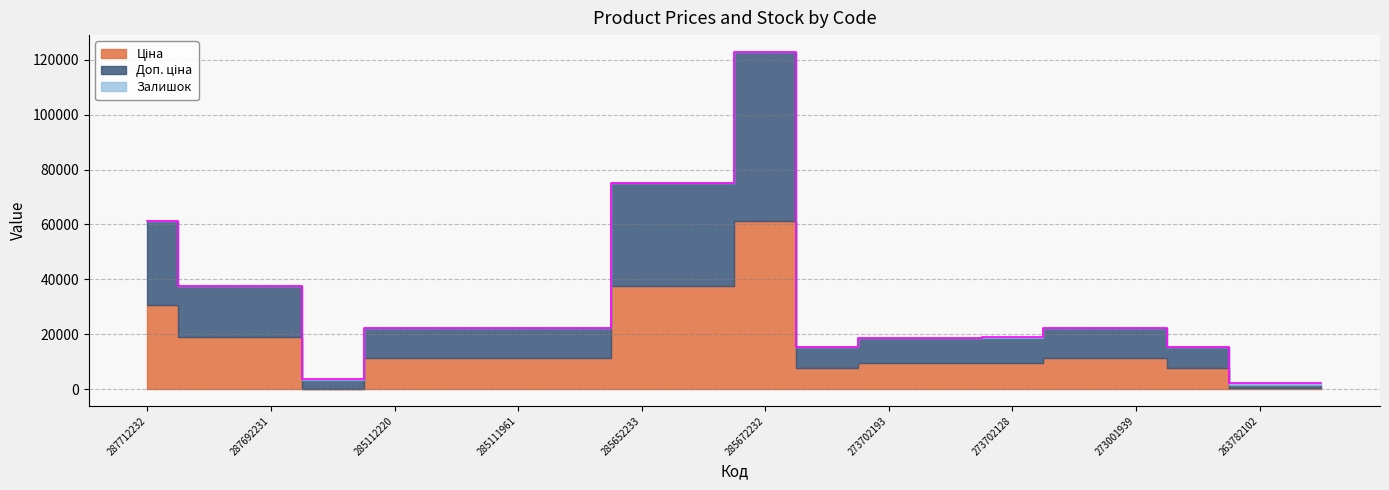

How many lines are shown in the chart?

3